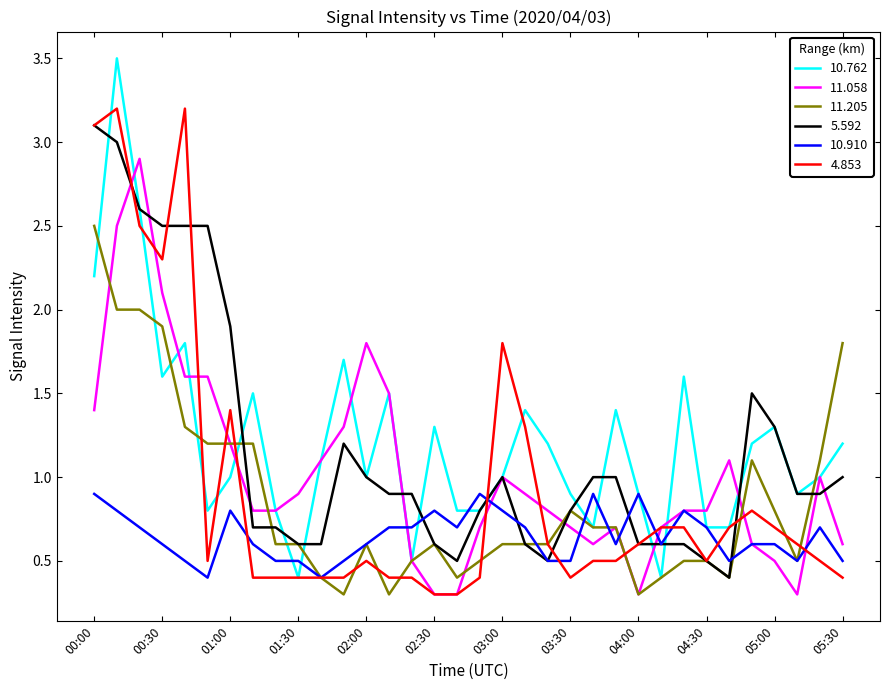

Reading left to right, list all the values displayed in this chart.

10.762: 2.2	3.5	2.6	1.6	1.8	0.8	1.0	1.5	0.8	0.4	1.1	1.7	1.0	1.5	0.5	1.3	0.8	0.8	1.0	1.4	1.2	0.9	0.7	1.4	0.9	0.4	1.6	0.7	0.7	1.2	1.3	0.9	1.0	1.2
11.058: 1.4	2.5	2.9	2.1	1.6	1.6	1.2	0.8	0.8	0.9	1.1	1.3	1.8	1.5	0.5	0.3	0.3	0.7	1.0	0.9	0.8	0.7	0.6	0.7	0.3	0.7	0.8	0.8	1.1	0.6	0.5	0.3	1.0	0.6
11.205: 2.5	2.0	2.0	1.9	1.3	1.2	1.2	1.2	0.6	0.6	0.4	0.3	0.6	0.3	0.5	0.6	0.4	0.5	0.6	0.6	0.6	0.8	0.7	0.7	0.3	0.4	0.5	0.5	0.4	1.1	0.8	0.5	1.1	1.8
5.592: 3.1	3.0	2.6	2.5	2.5	2.5	1.9	0.7	0.7	0.6	0.6	1.2	1.0	0.9	0.9	0.6	0.5	0.8	1.0	0.6	0.5	0.8	1.0	1.0	0.6	0.6	0.6	0.5	0.4	1.5	1.3	0.9	0.9	1.0
10.910: 0.9	0.8	0.7	0.6	0.5	0.4	0.8	0.6	0.5	0.5	0.4	0.5	0.6	0.7	0.7	0.8	0.7	0.9	0.8	0.7	0.5	0.5	0.9	0.6	0.9	0.6	0.8	0.7	0.5	0.6	0.6	0.5	0.7	0.5
4.853: 3.1	3.2	2.5	2.3	3.2	0.5	1.4	0.4	0.4	0.4	0.4	0.4	0.5	0.4	0.4	0.3	0.3	0.4	1.8	1.3	0.6	0.4	0.5	0.5	0.6	0.7	0.7	0.5	0.7	0.8	0.7	0.6	0.5	0.4